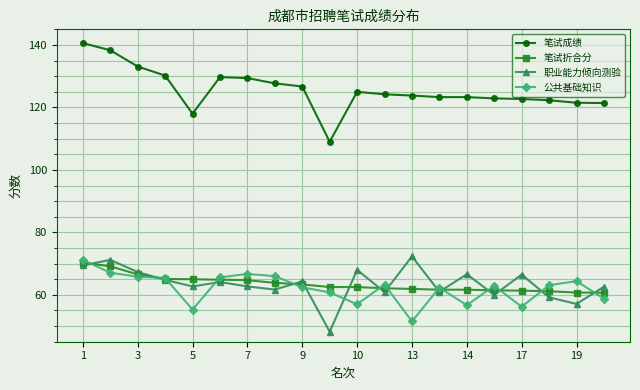

True or false: 笔试折合分 and 笔试成绩 intersect in this chart.

False